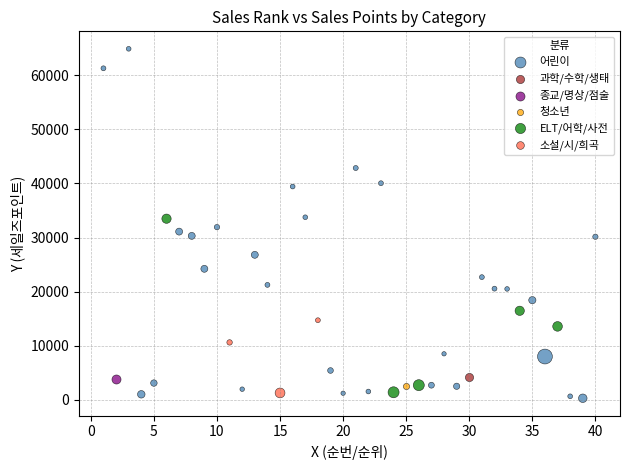

What are all the series names shown in the legend?

청소년, 소설/시/희곡, 어린이, ELT/어학/사전, 종교/명상/점술, 과학/수학/생태